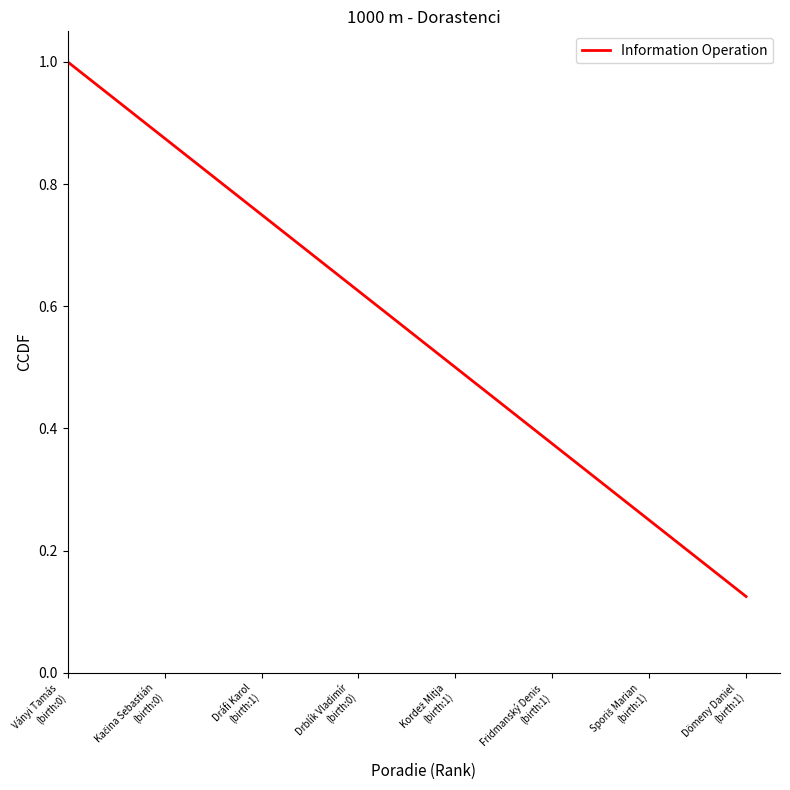

What is the greatest value displayed?

1.0